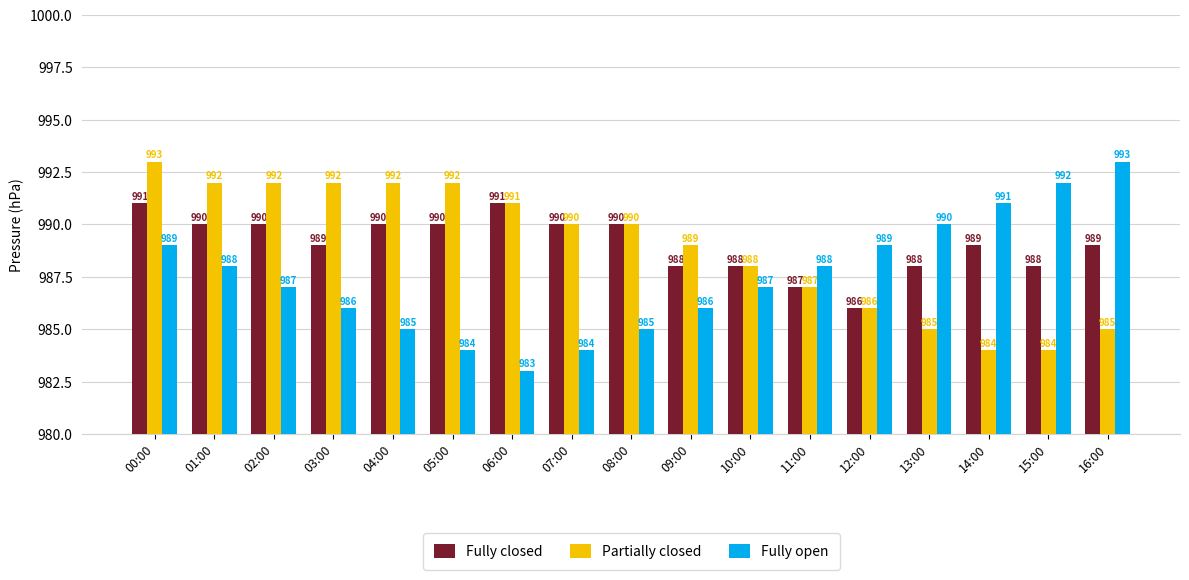

What position from the right is 00:00?

17